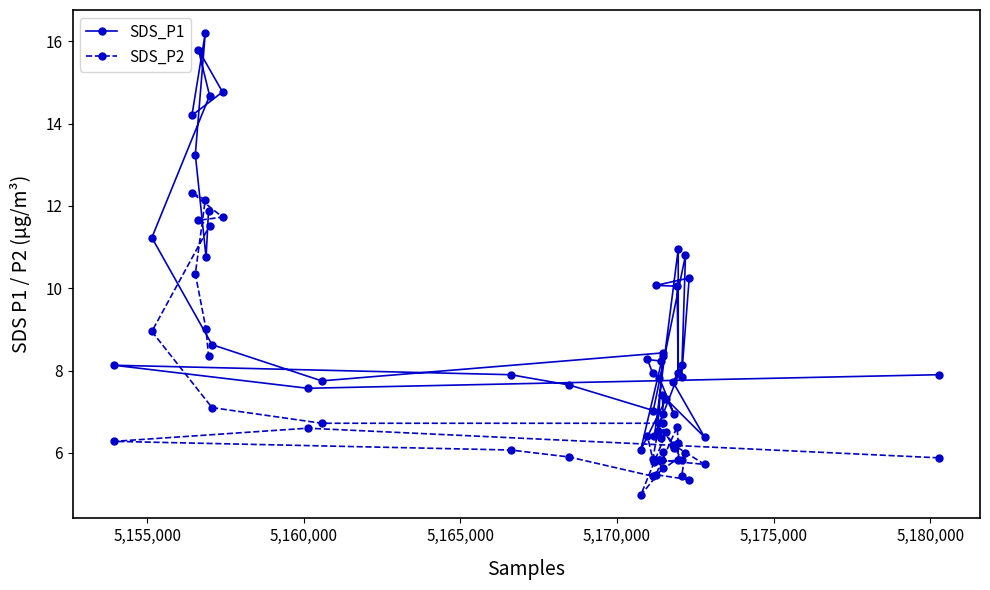

What is the difference between the maximum and minimum values in the SDS_P2 series?

7.4